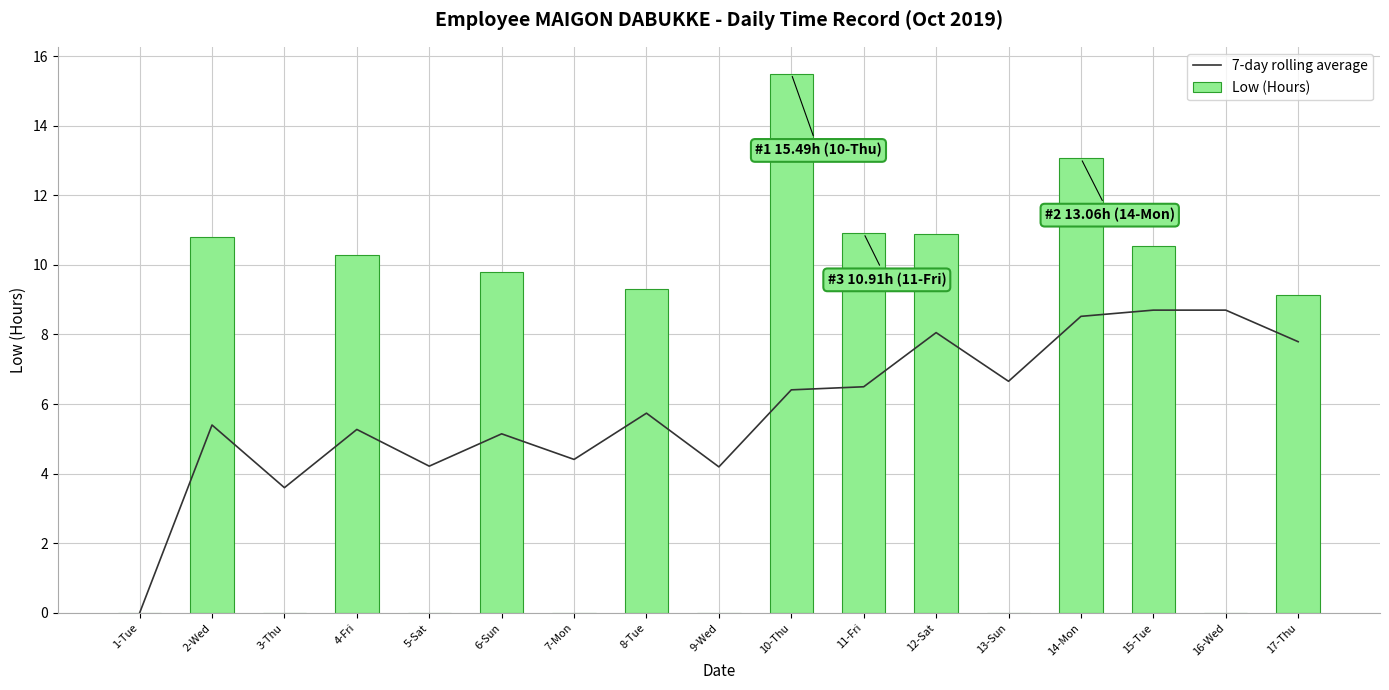

What is the difference between the 7-day rolling average values at 6-Sun and 13-Sun?

1.5